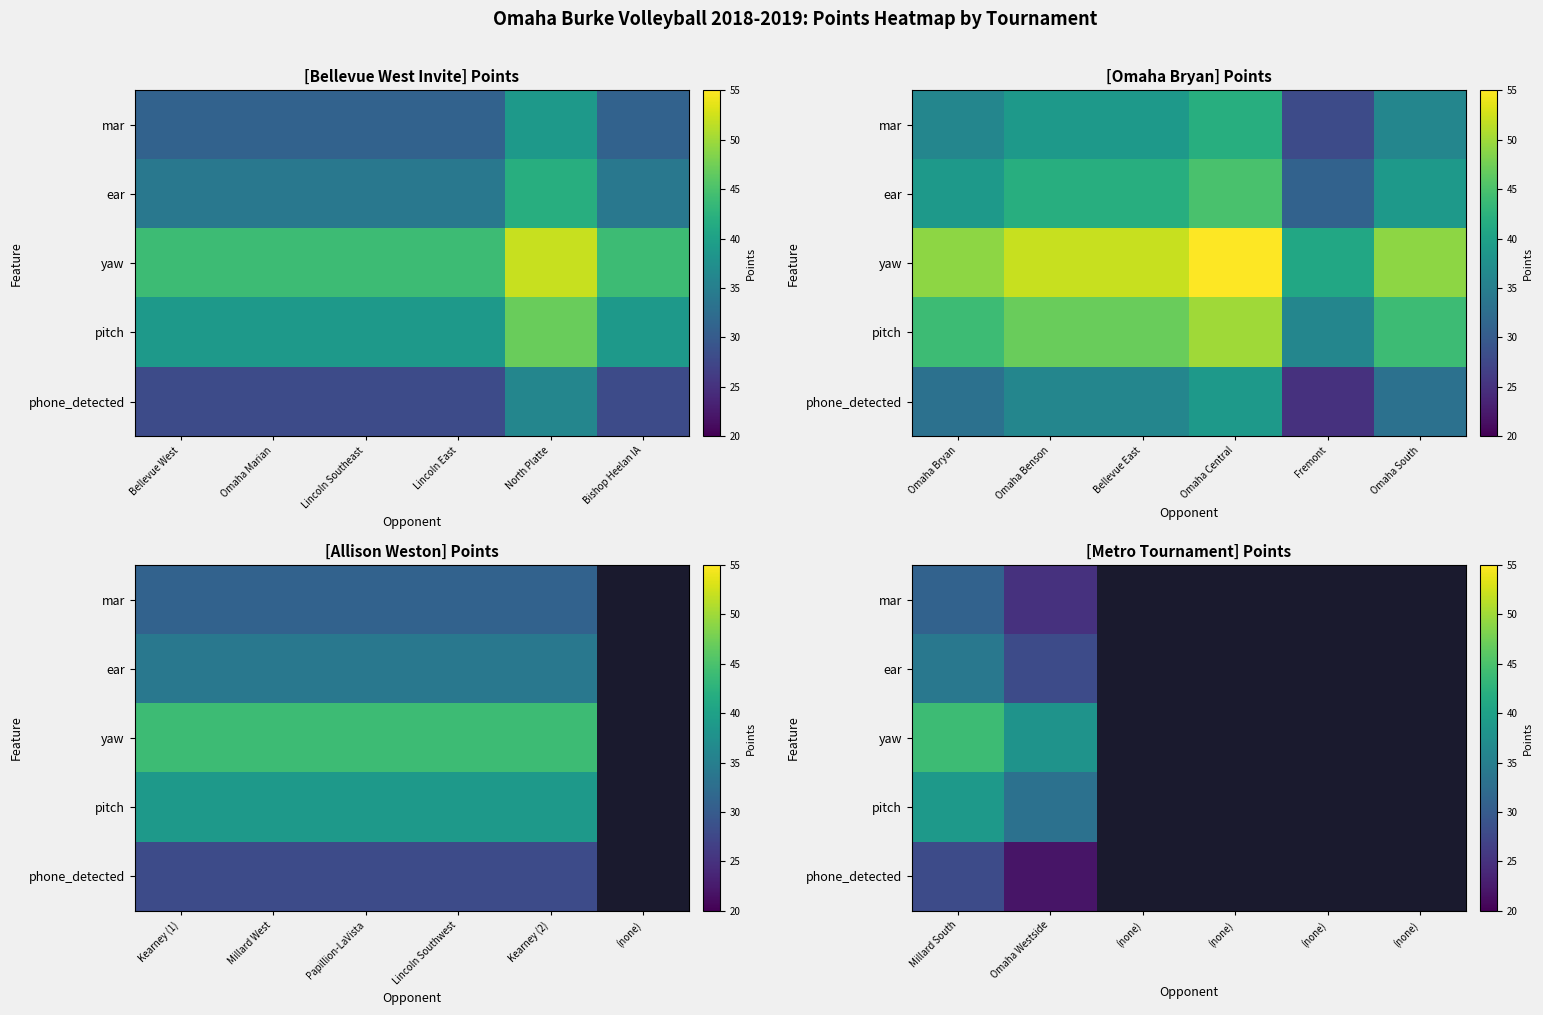

Rank the series at Omaha Westside from highest to lowest value.

yaw, pitch, ear, mar, phone_detected